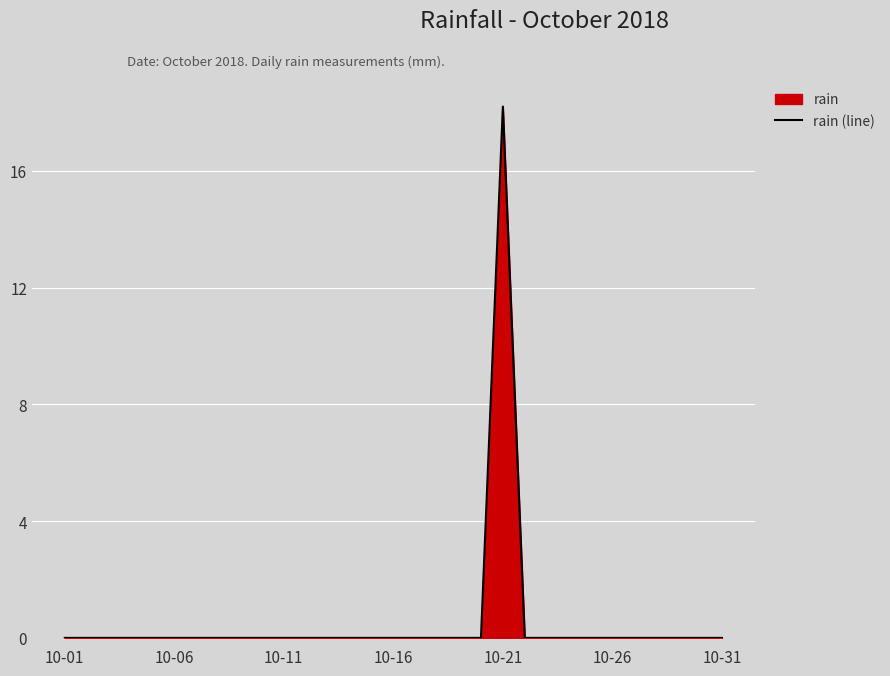

How many data points are above 0?

1